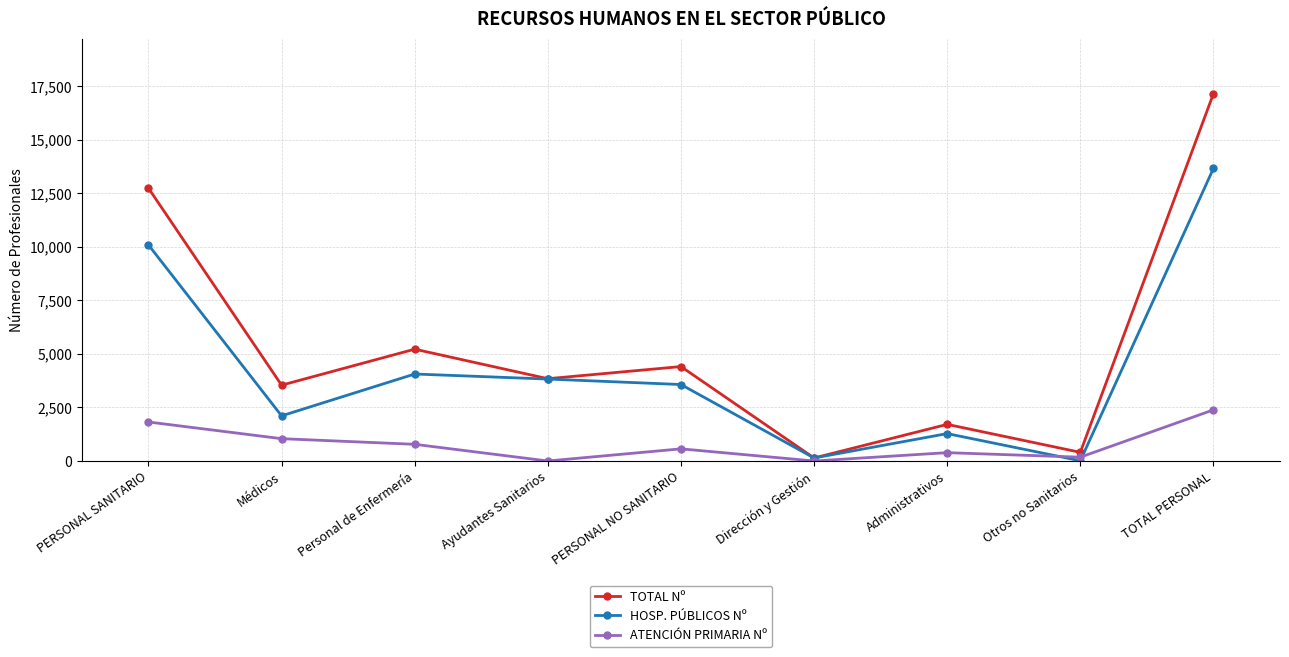

Reading right to left, list all the values displayed in this chart.

TOTAL Nº: TOTAL PERSONAL=17152	Otros no Sanitarios=404	Administrativos=1710	Dirección y Gestión=140	PERSONAL NO SANITARIO=4410	Ayudantes Sanitarios=3843	Personal de Enfermería=5222	Médicos=3541	PERSONAL SANITARIO=12742
HOSP. PÚBLICOS Nº: TOTAL PERSONAL=13662	Otros no Sanitarios=10	Administrativos=1279	Dirección y Gestión=140	PERSONAL NO SANITARIO=3571	Ayudantes Sanitarios=3826	Personal de Enfermería=4062	Médicos=2108	PERSONAL SANITARIO=10091
ATENCIÓN PRIMARIA Nº: TOTAL PERSONAL=2388	Otros no Sanitarios=178	Administrativos=389	Dirección y Gestión=0	PERSONAL NO SANITARIO=567	Ayudantes Sanitarios=0	Personal de Enfermería=779	Médicos=1042	PERSONAL SANITARIO=1821